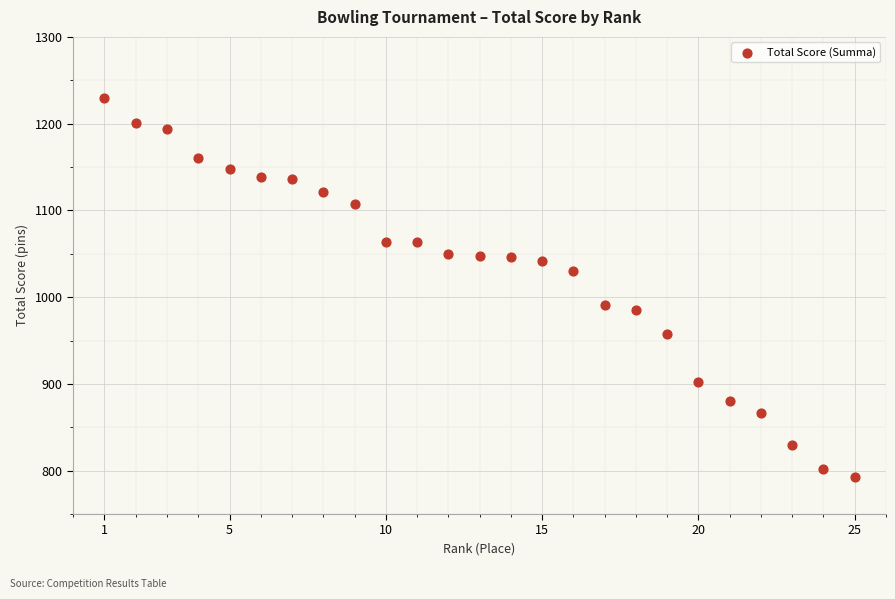

What is the range of Y values (max minus min)?

436